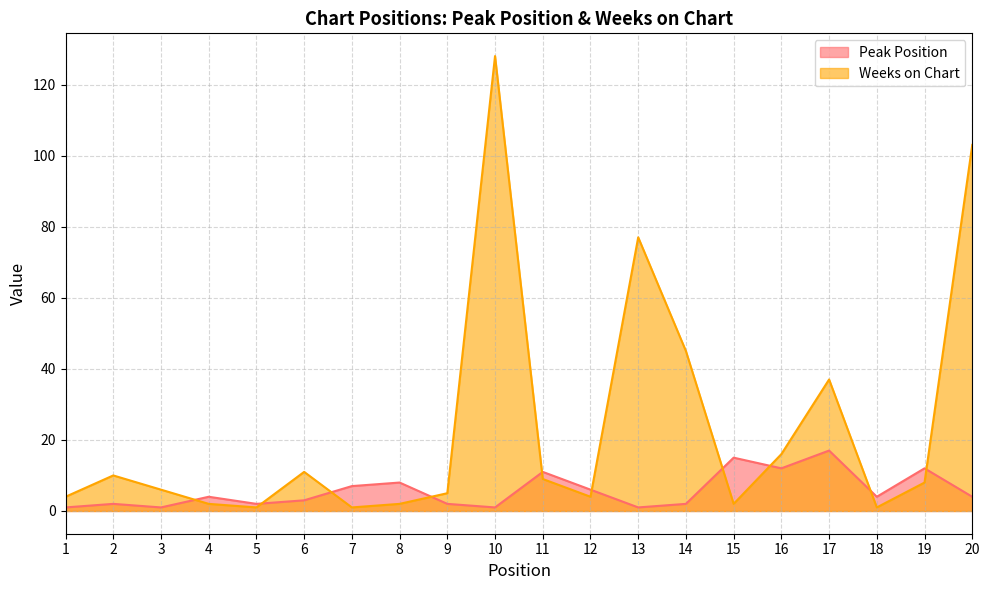

At which category is the sum across all series the highest?

10